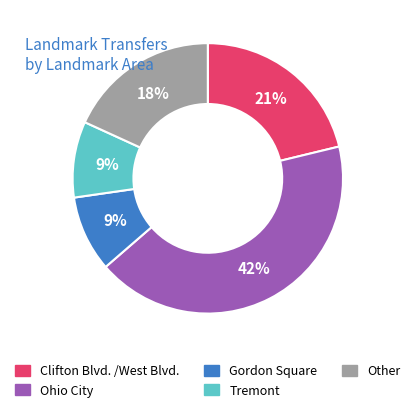

Which has a higher value, Gordon Square or Clifton Blvd. /West Blvd.?

Clifton Blvd. /West Blvd.